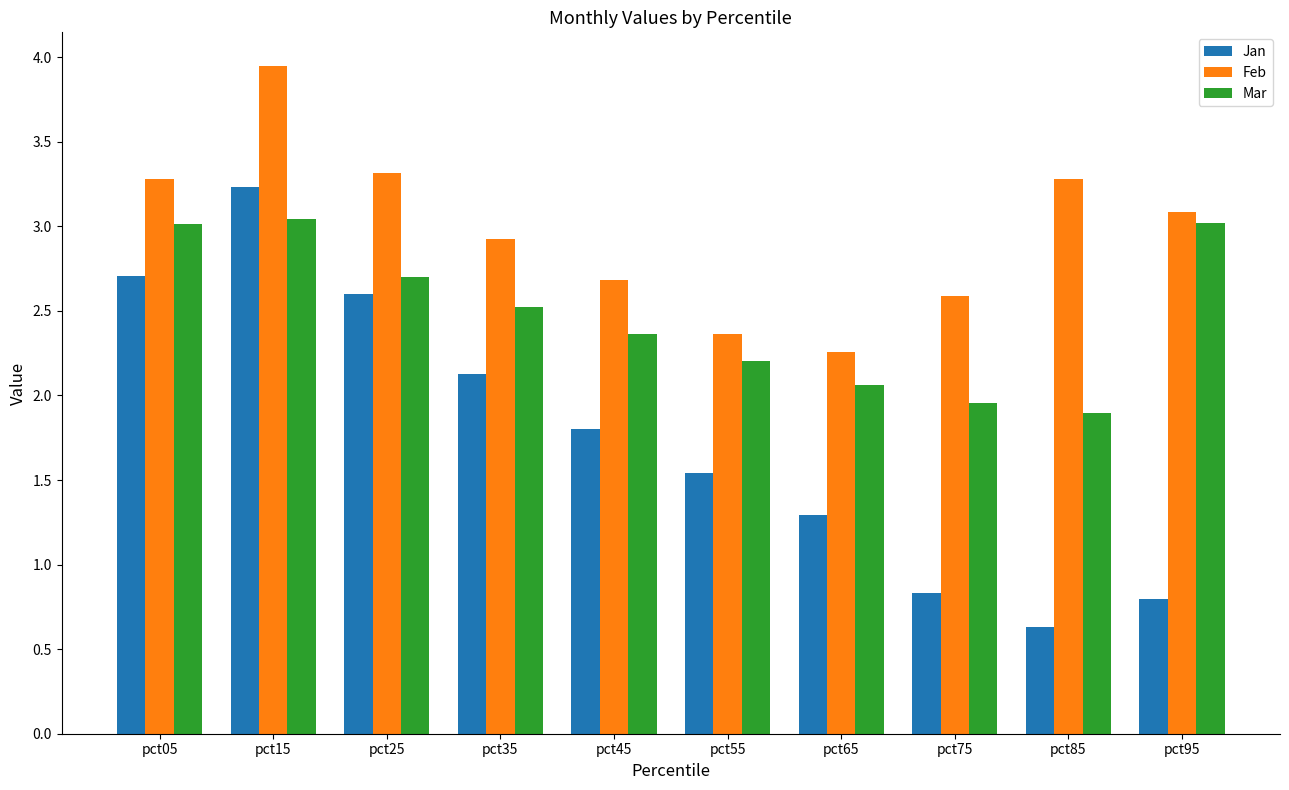

How many values in the Jan series are below 1?

3